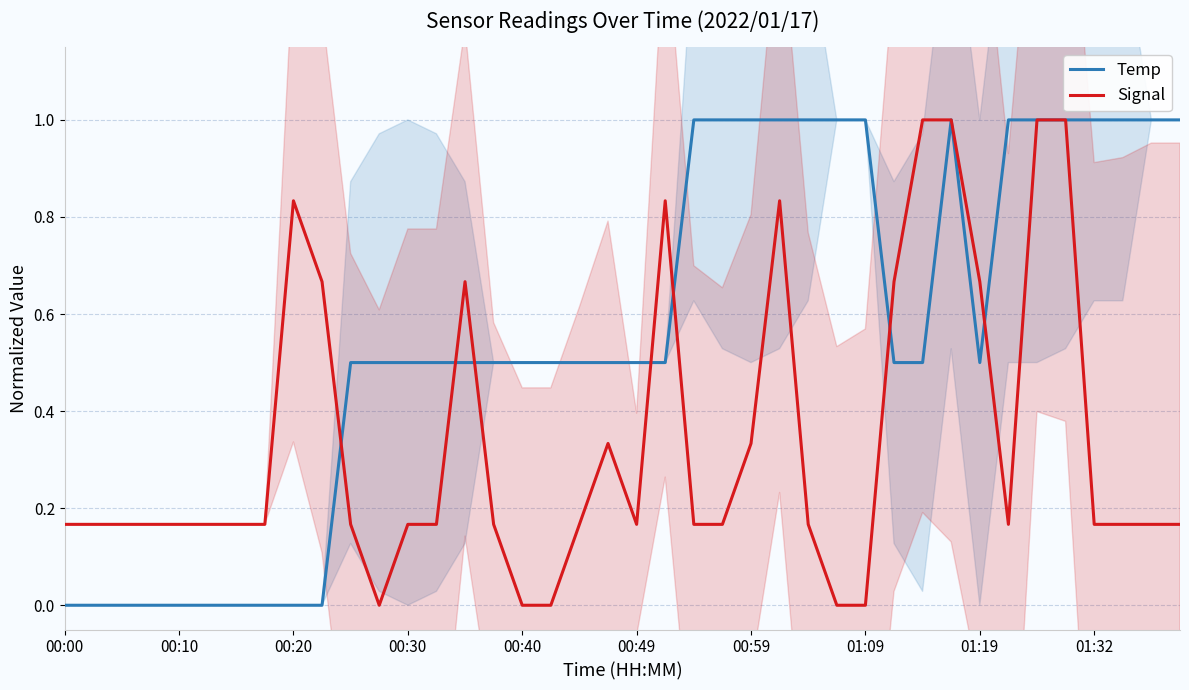

How many data points does each series have?

40